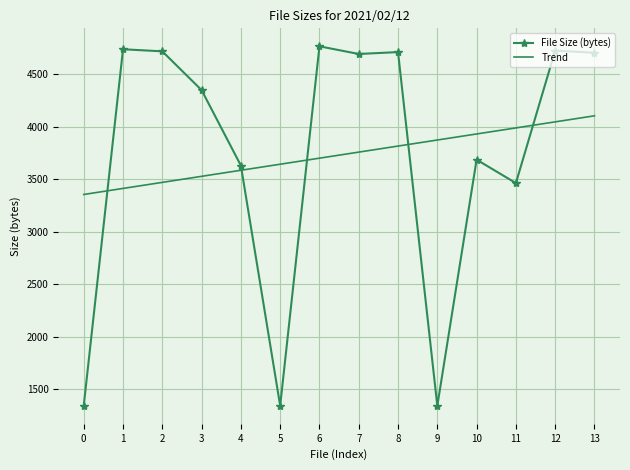

How many series are shown in this chart?

2